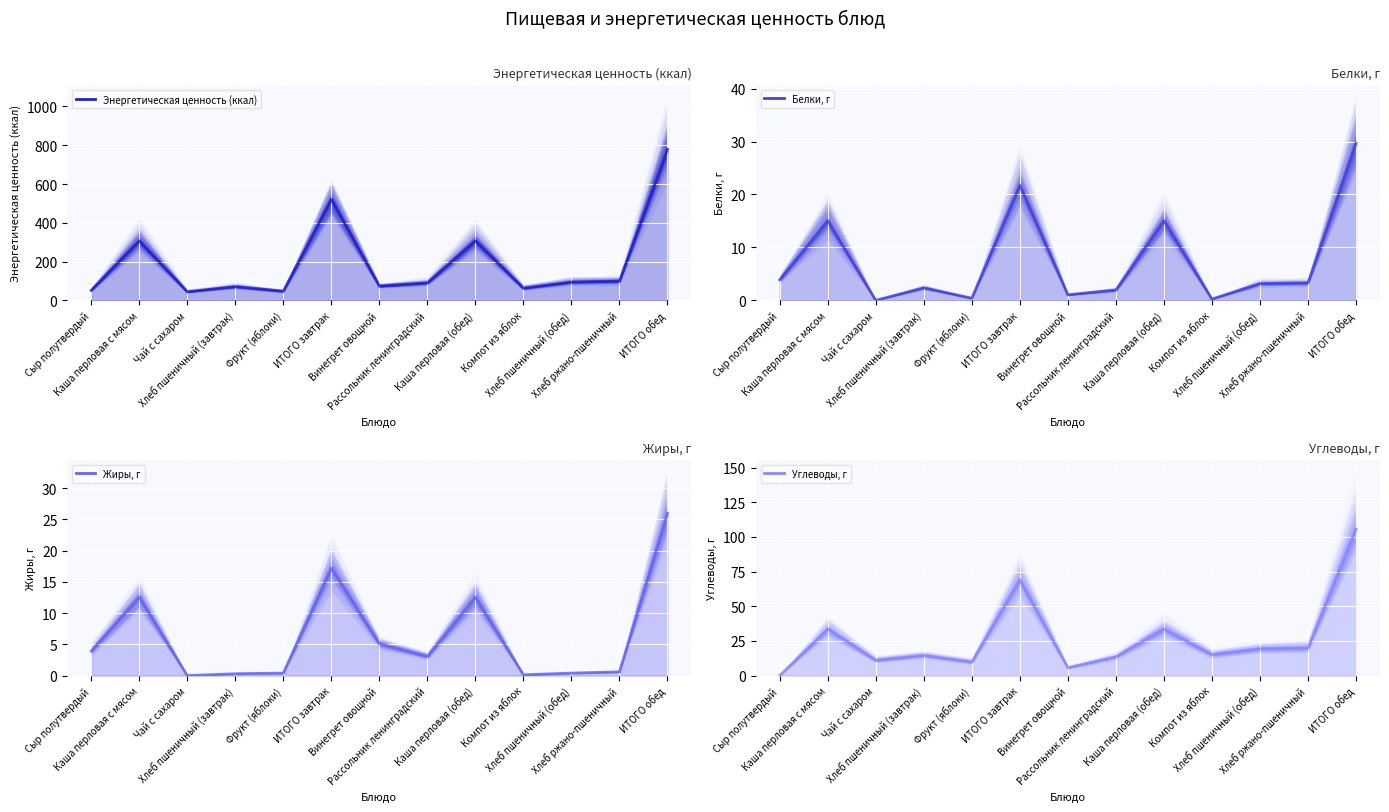

At which category does the chart reach its minimum across all series?

Чай с сахаром